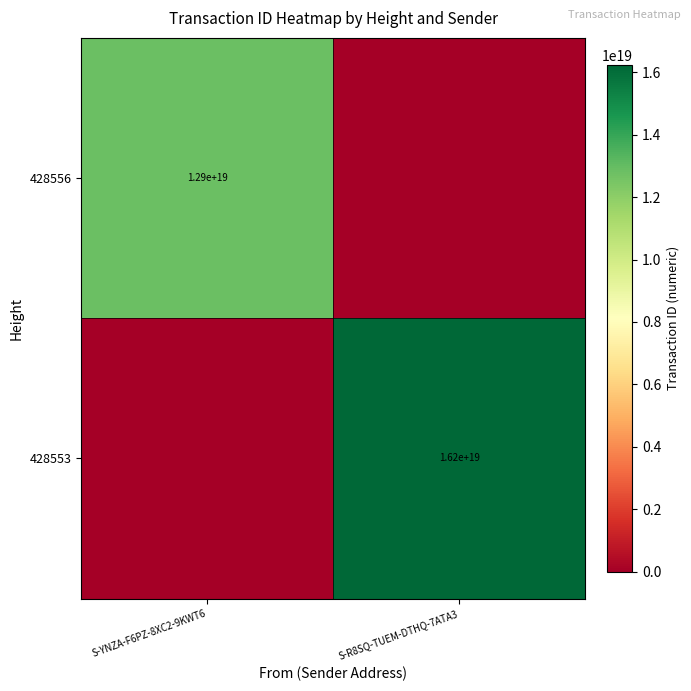

The value of 428553 at S-R8SQ-TUEM-DTHQ-7ATA3 is 16200000000000000000. True or false?

True